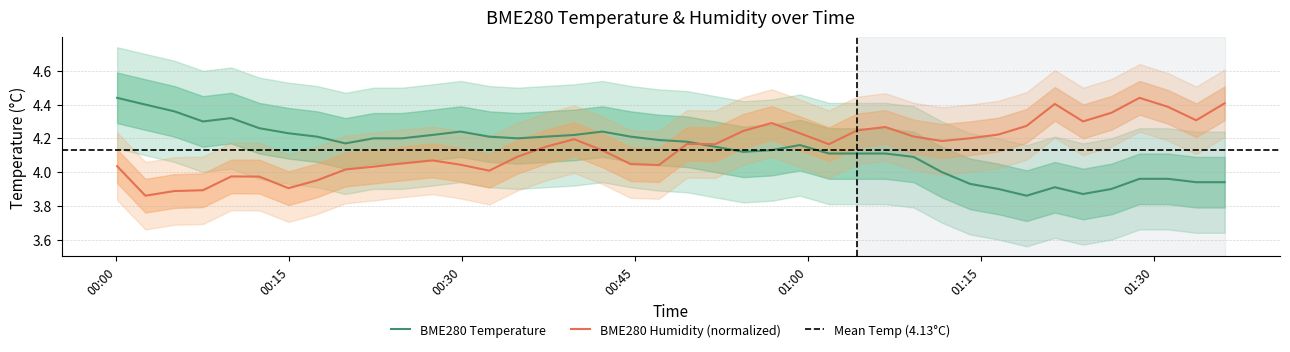

How many lines are shown in the chart?

2